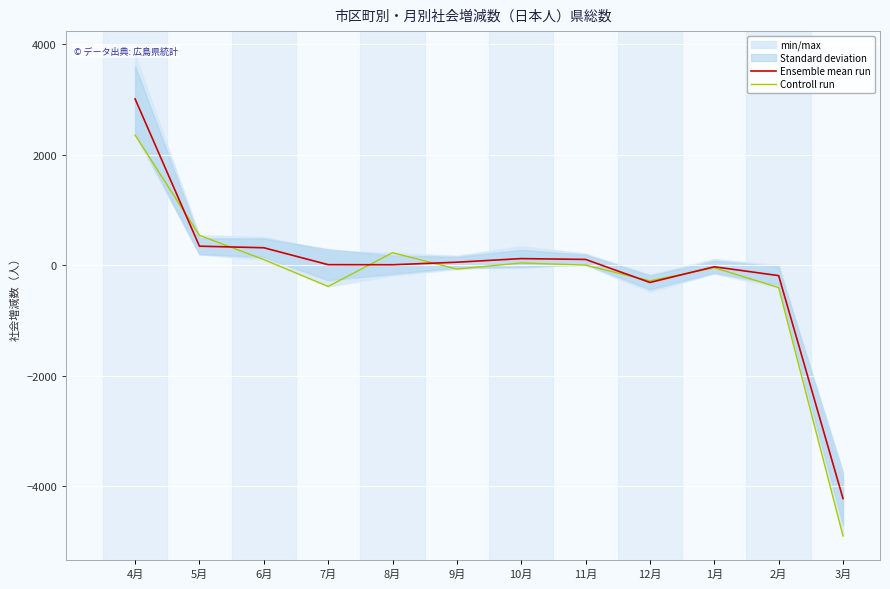

Where does the Ensemble mean run series first go above 52?

4月